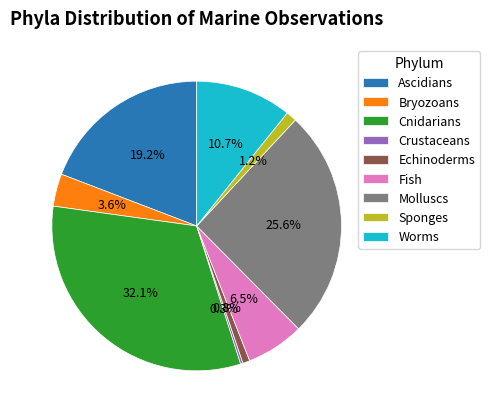

Is Cnidarians the majority of the pie?

No